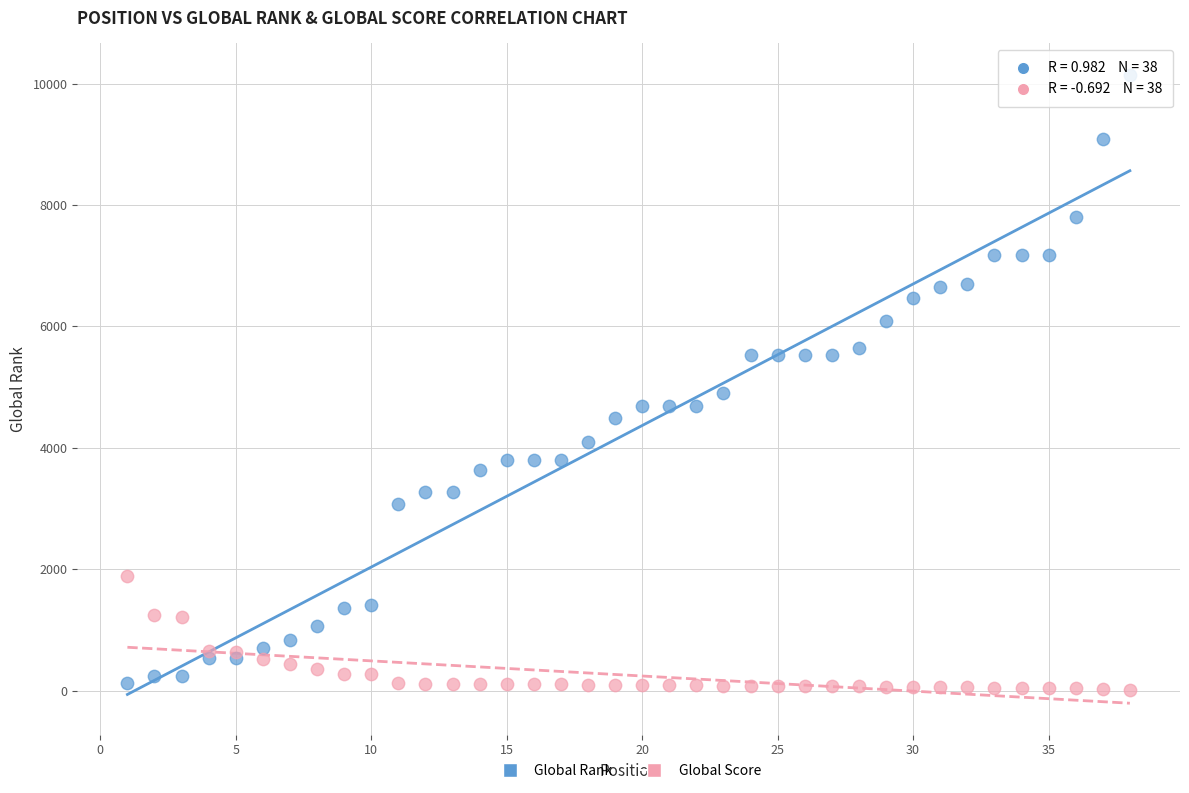

Which series contains the lowest Y value?

Global Score